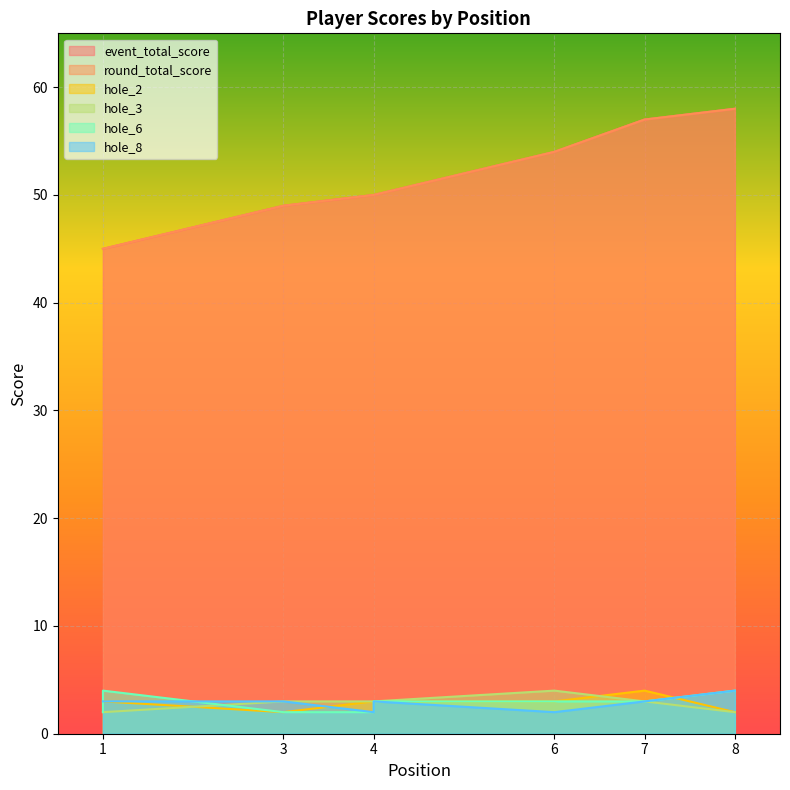

What is the difference between the maximum and minimum values in the hole_2 series?

2